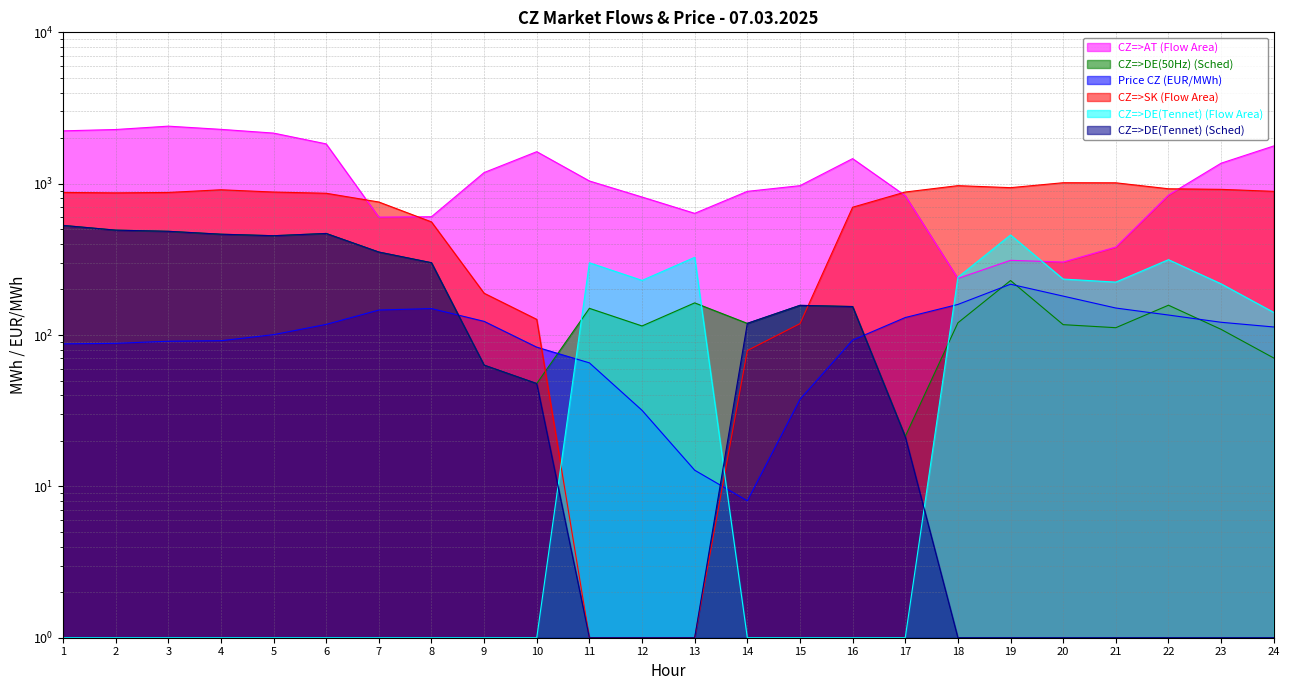

Between 1 and 19, which is larger?

1